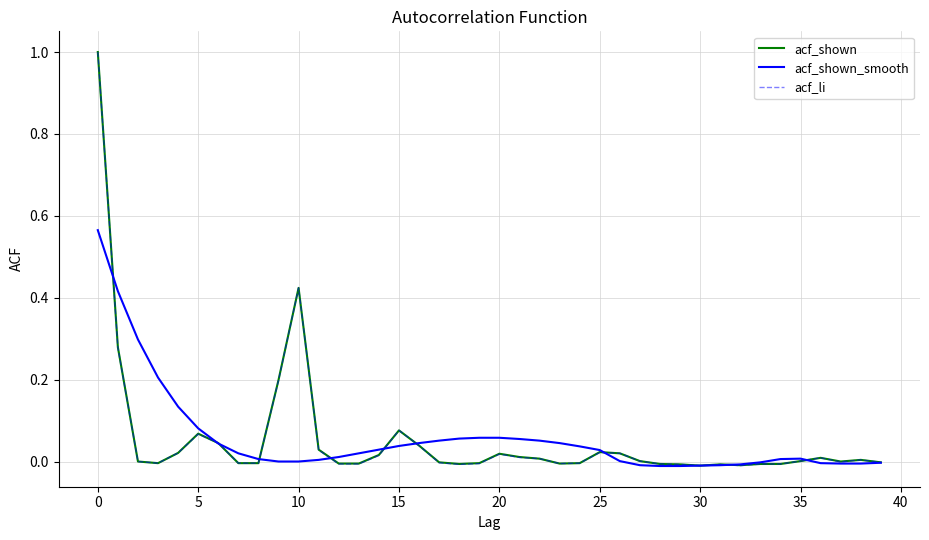

What is the maximum value shown in the chart?

1.0